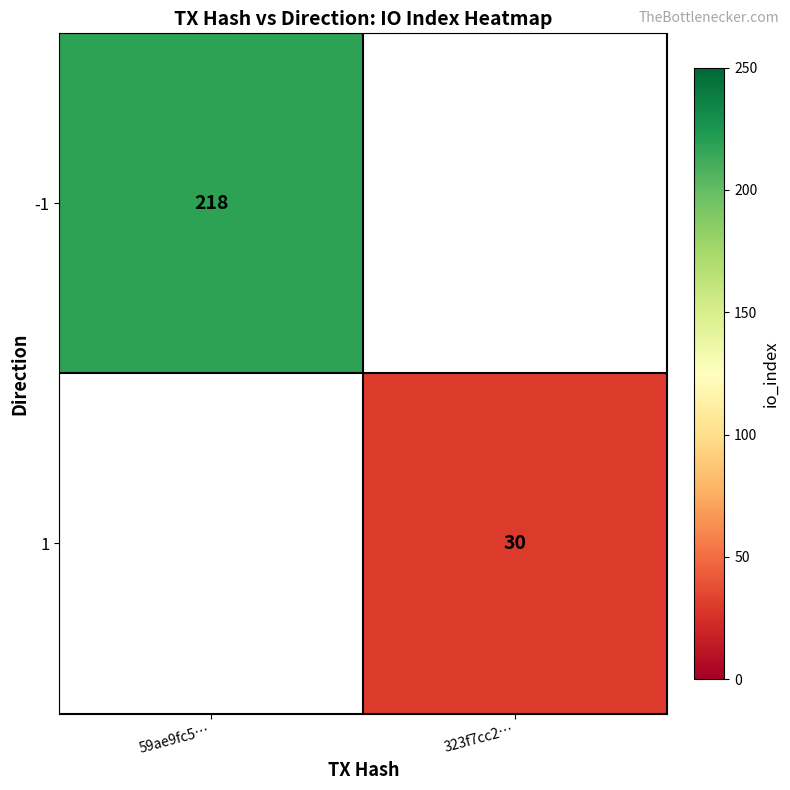

True or false: 1 has a value of 30 at 323f7cc2….

True